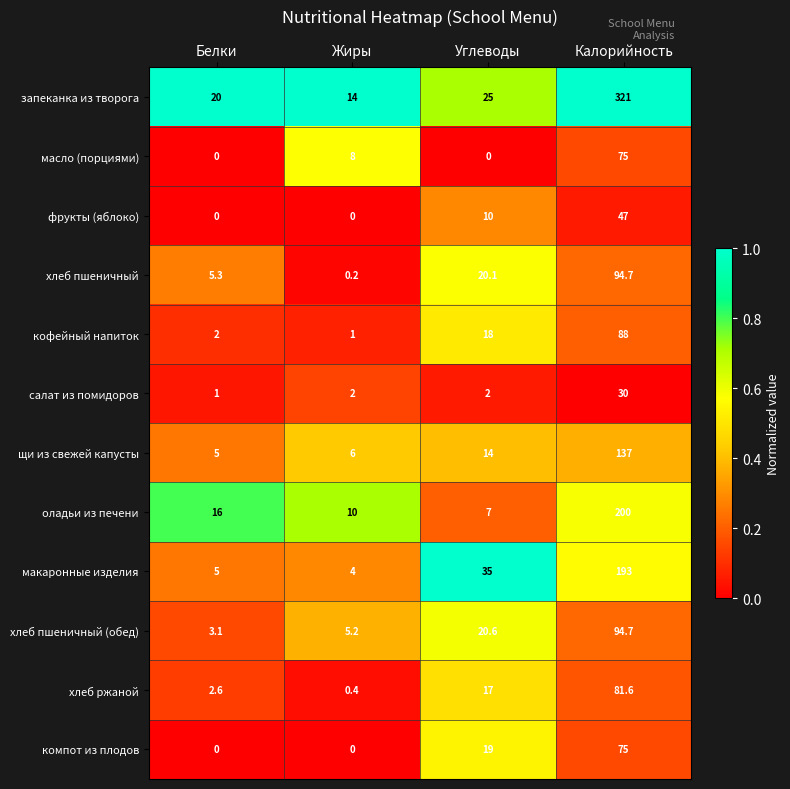

Rank the categories by хлеб ржаной value from lowest to highest.

Жиры, Белки, Углеводы, Калорийность